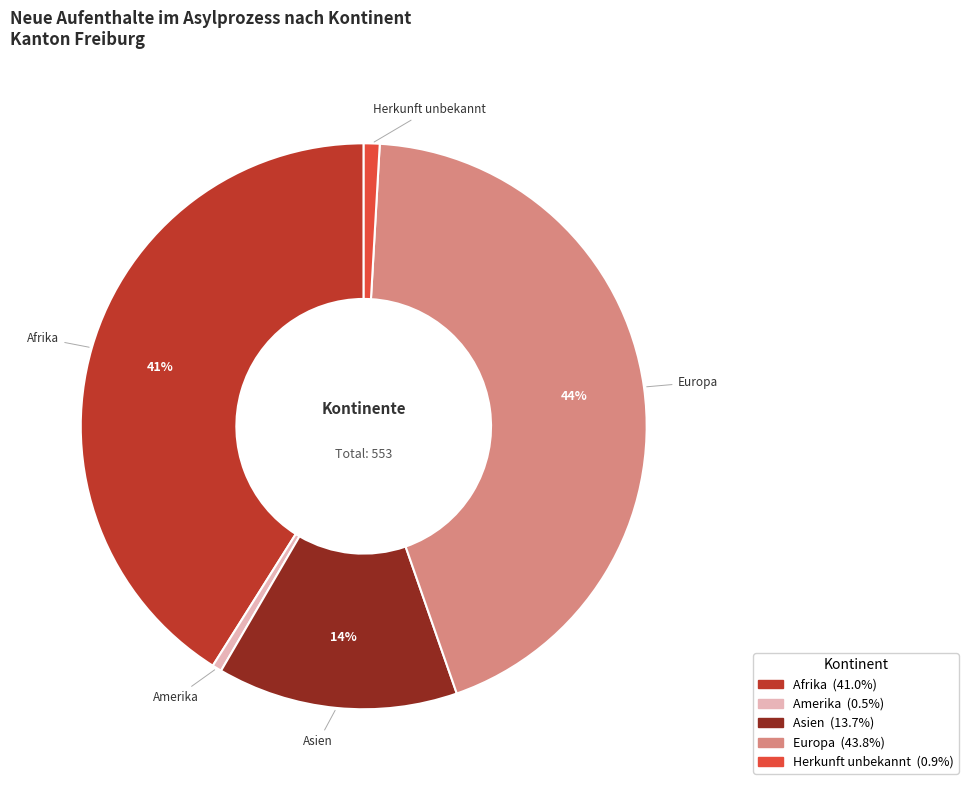

To the nearest percent, what is the average slice percentage?

20%